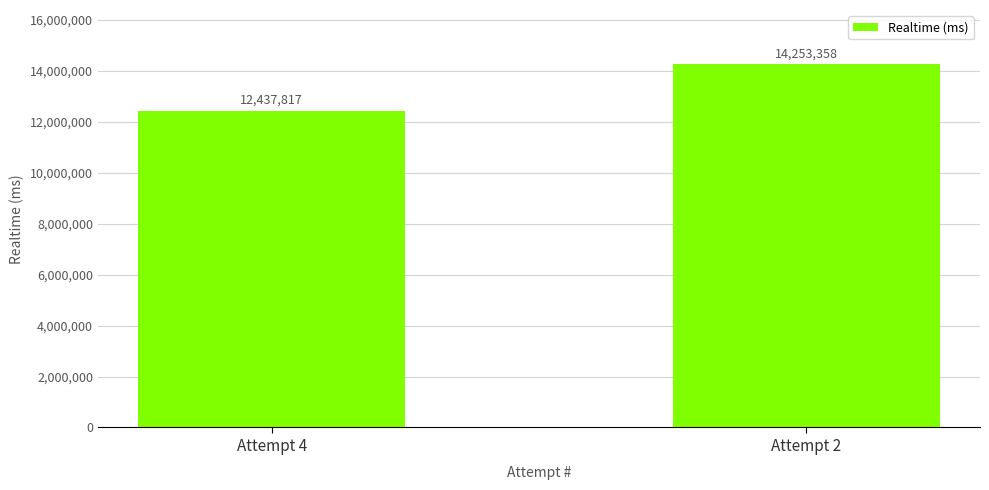

What is the difference between the maximum and minimum values?

1815541